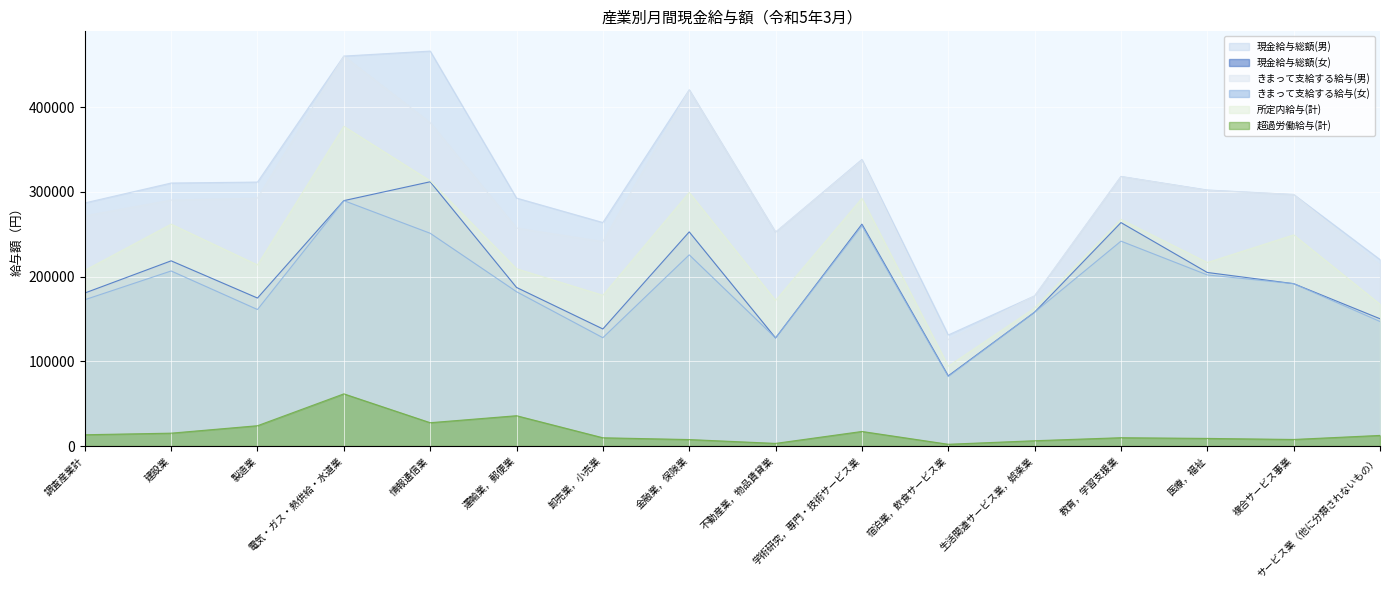

At which category is the sum across all series the highest?

電気・ガス・熱供給・水道業